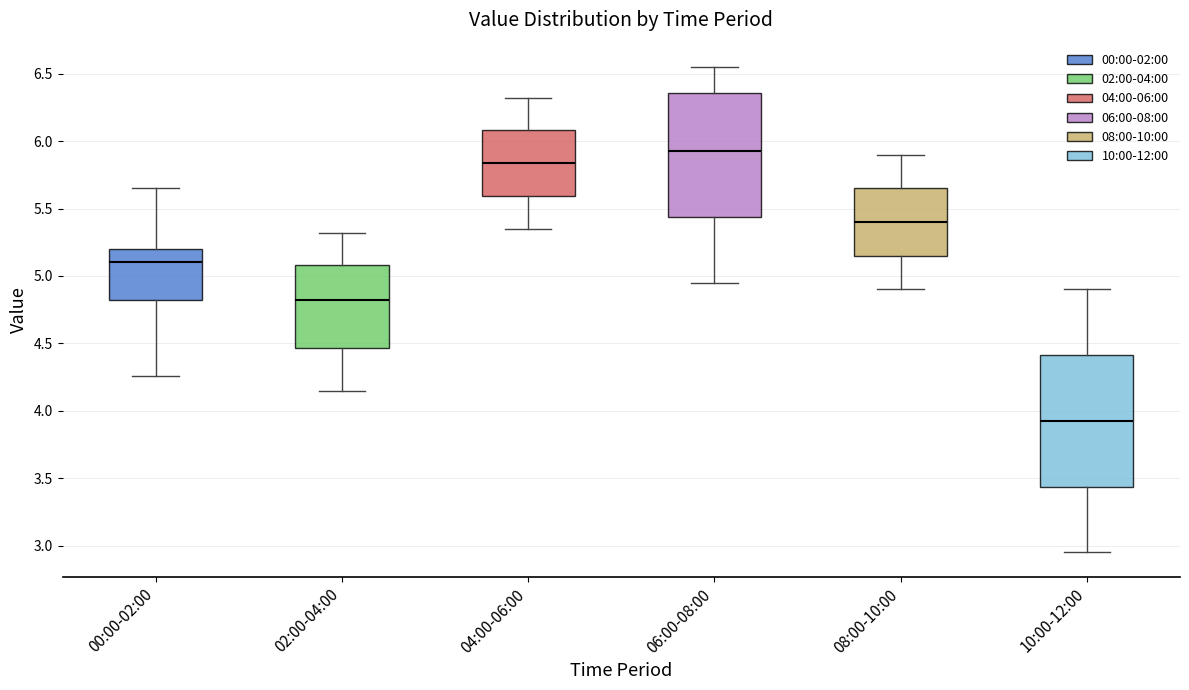

Where does the lower whisker of the box for 02:00-04:00 end on the y-axis? The values are not printed on the chart, so give them approximately, as read against the axis.

4.15